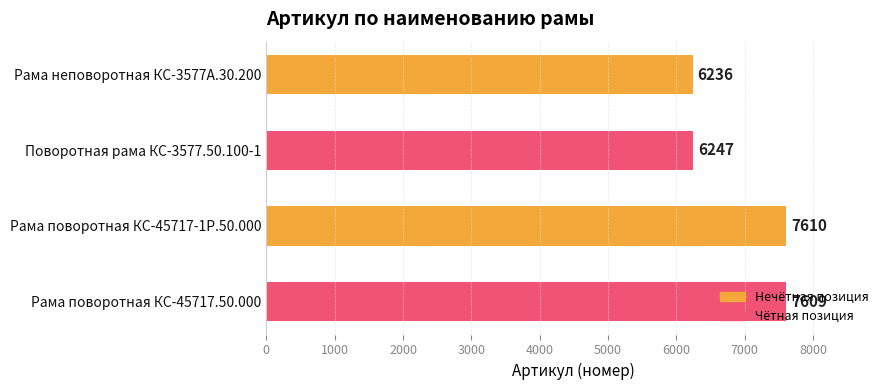

What is the change in value from Рама неповоротная КС-3577А.30.200 to Рама поворотная КС-45717-1Р.50.000?

+1374